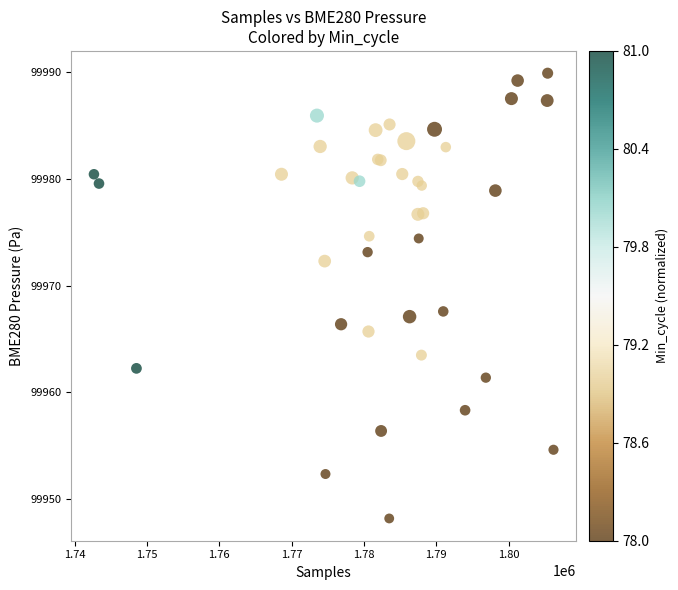

What Y value in the scatter plot is closest to 99969?

99967.6